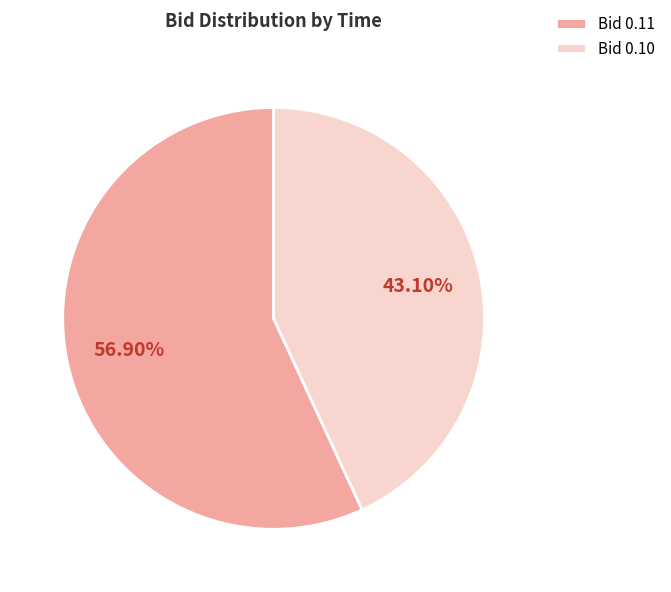

Combined, do Bid 0.11 and Bid 0.10 account for over 50%?

Yes